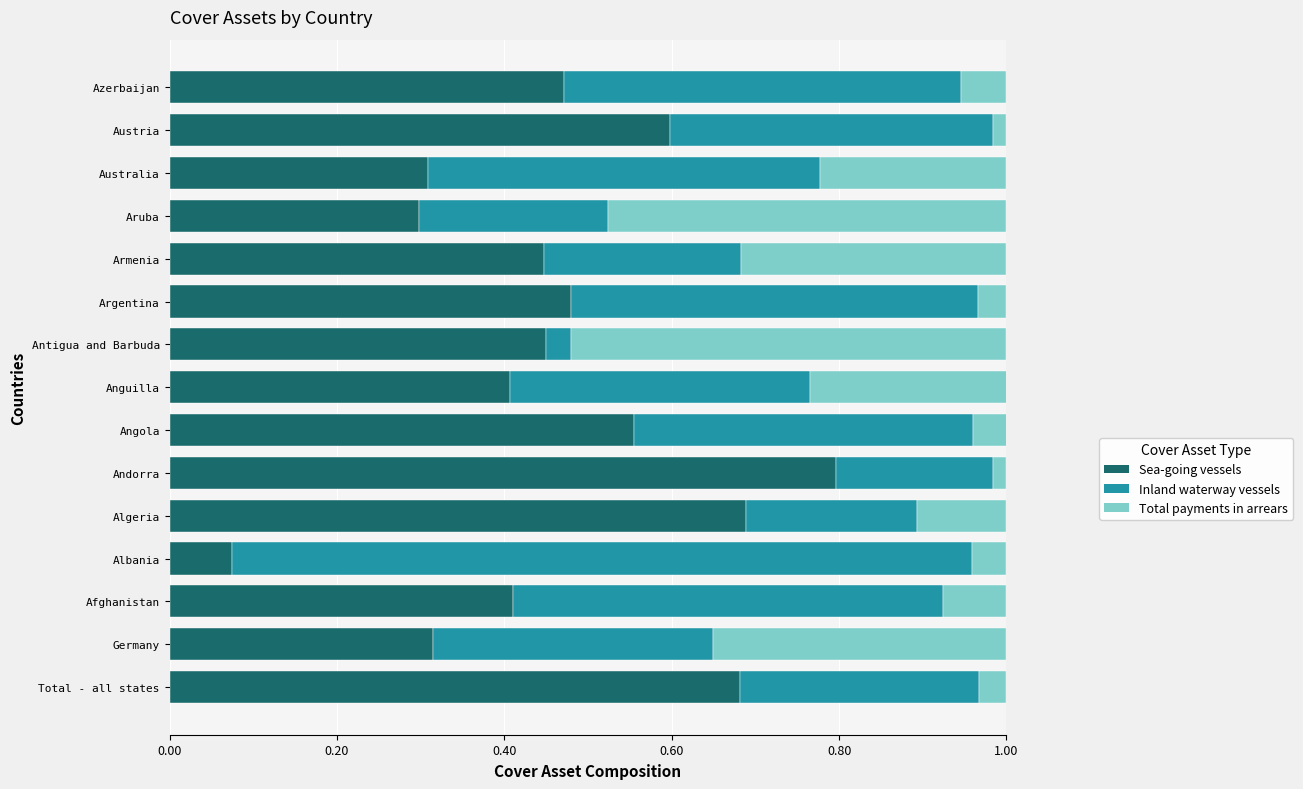

True or false: Sea-going vessels has a value of 0.3 at Germany.

True